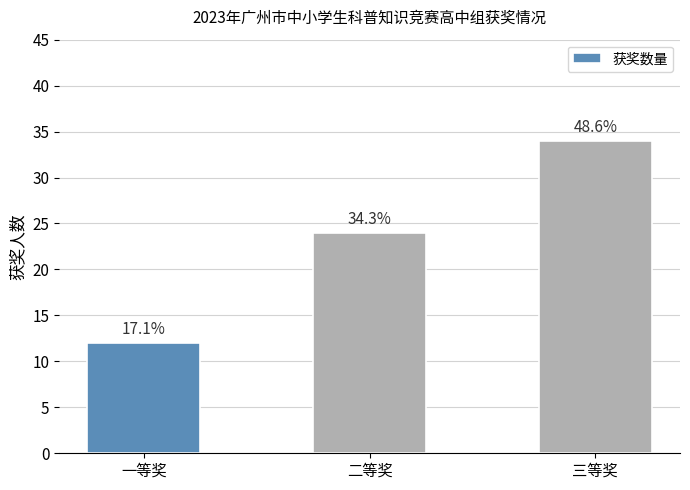

What position from the left is 一等奖?

1